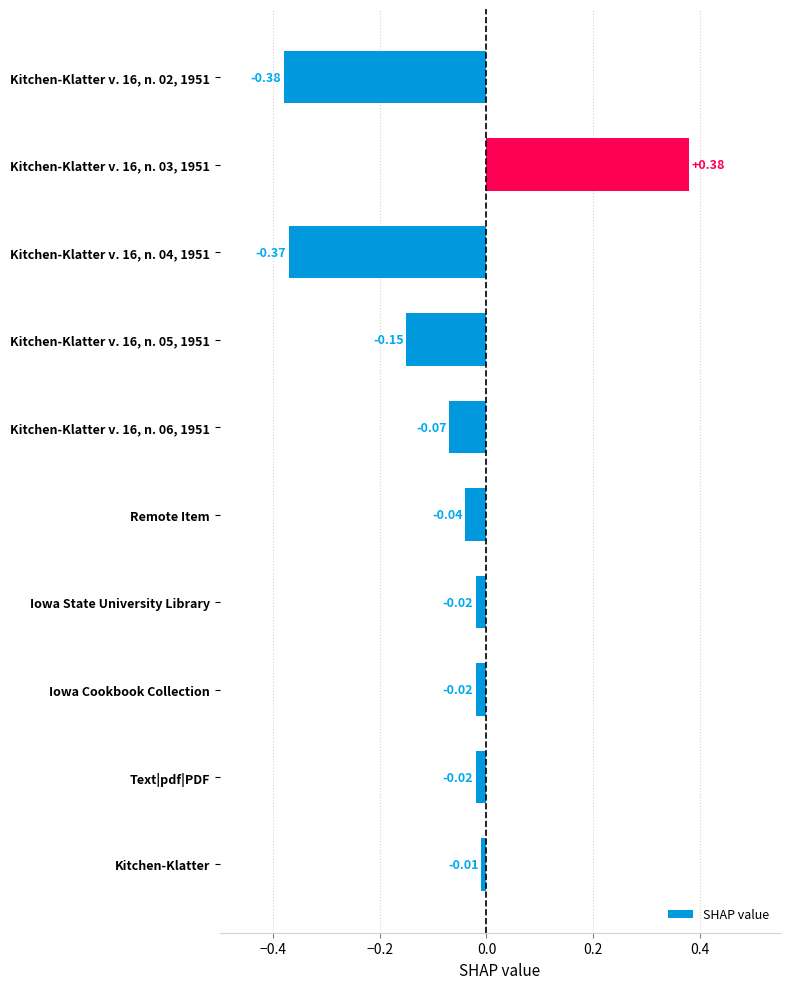

What is the sum of all values?

-0.7